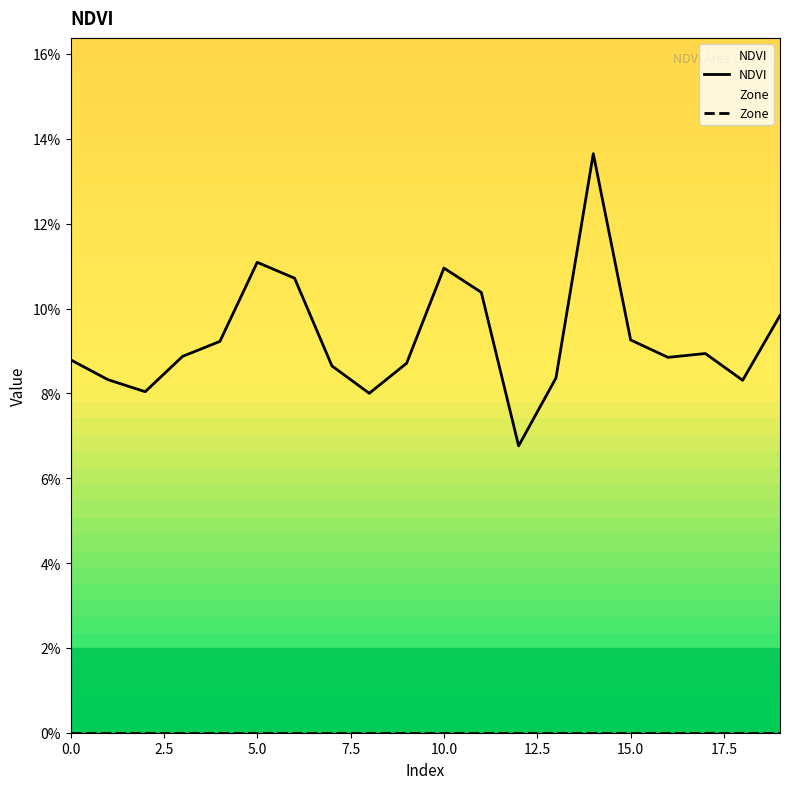

Count the values in the range 0 to 1.

20